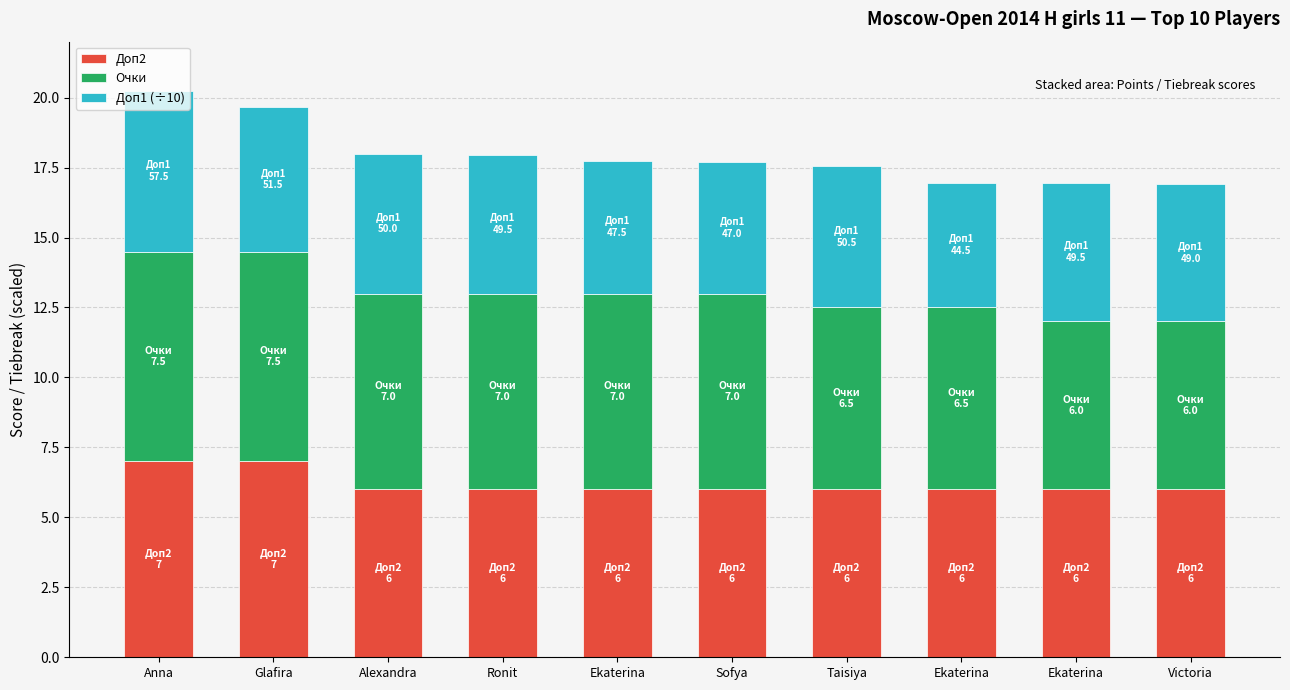

What is the value of the Доп2 bar at the 3rd from the left?

6.0